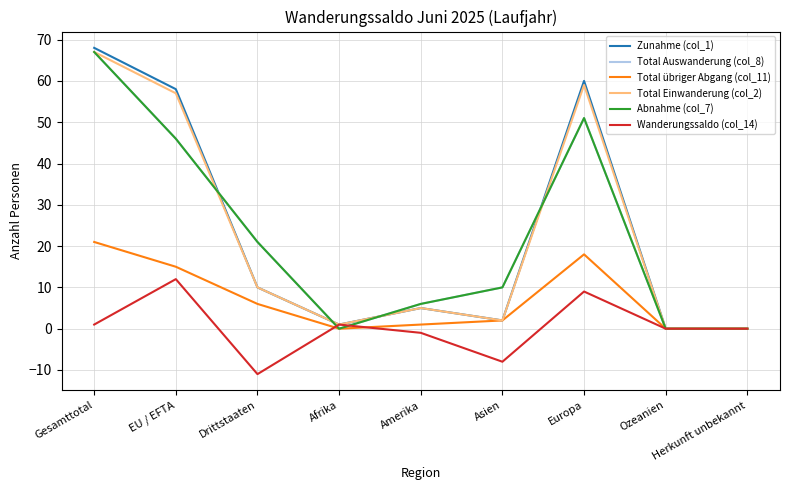

Does the chart display data point markers on the line(s)?

No